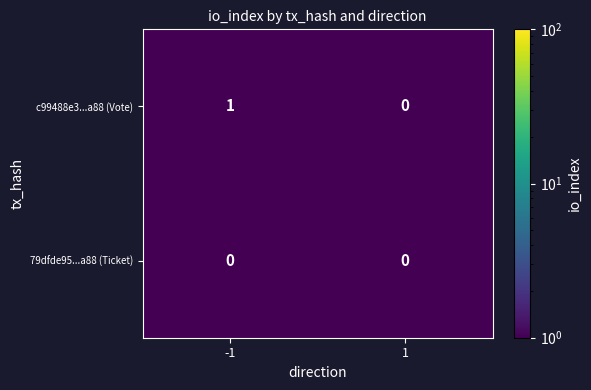

Count the number of categories in the chart.

2